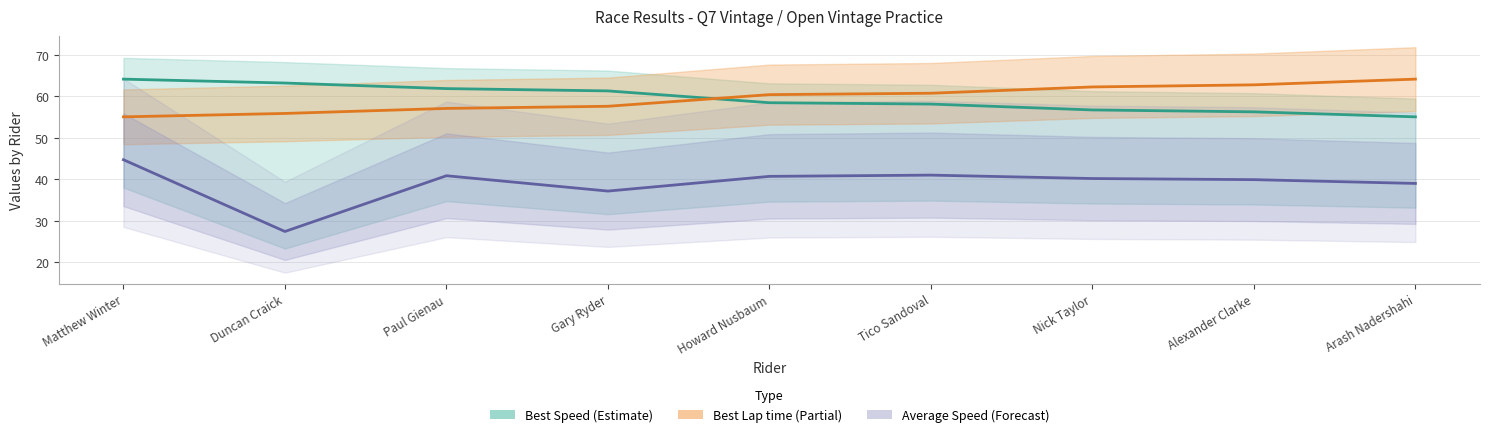

Which has a higher value, Duncan Craick or Paul Gienau?

Duncan Craick